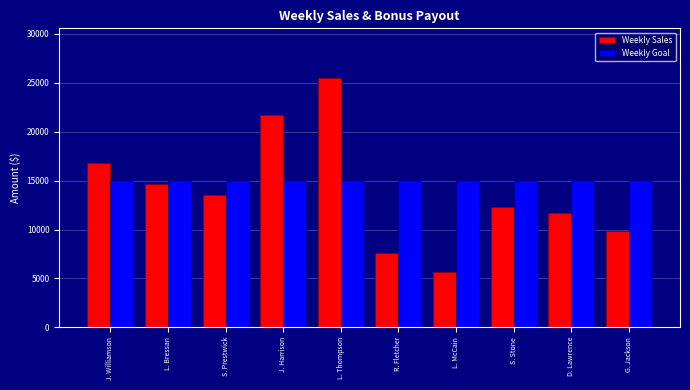

What is the spread (max minus min) of values at R. Fletcher?

7400.0